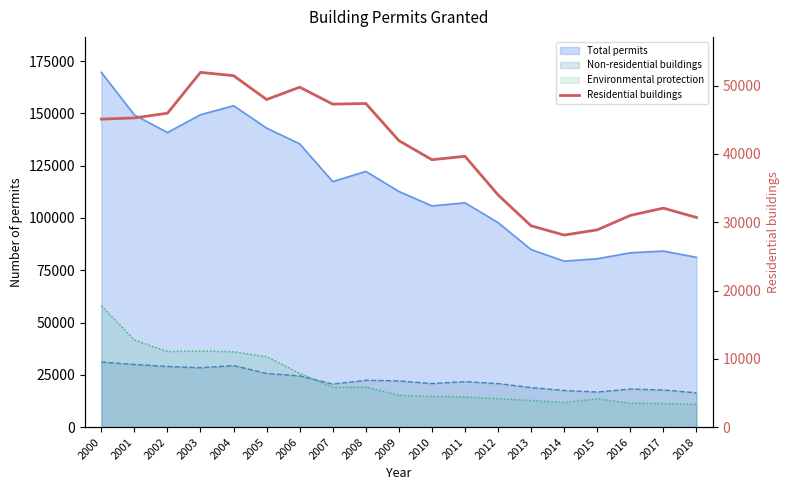

How many data points are less than 41954?

9